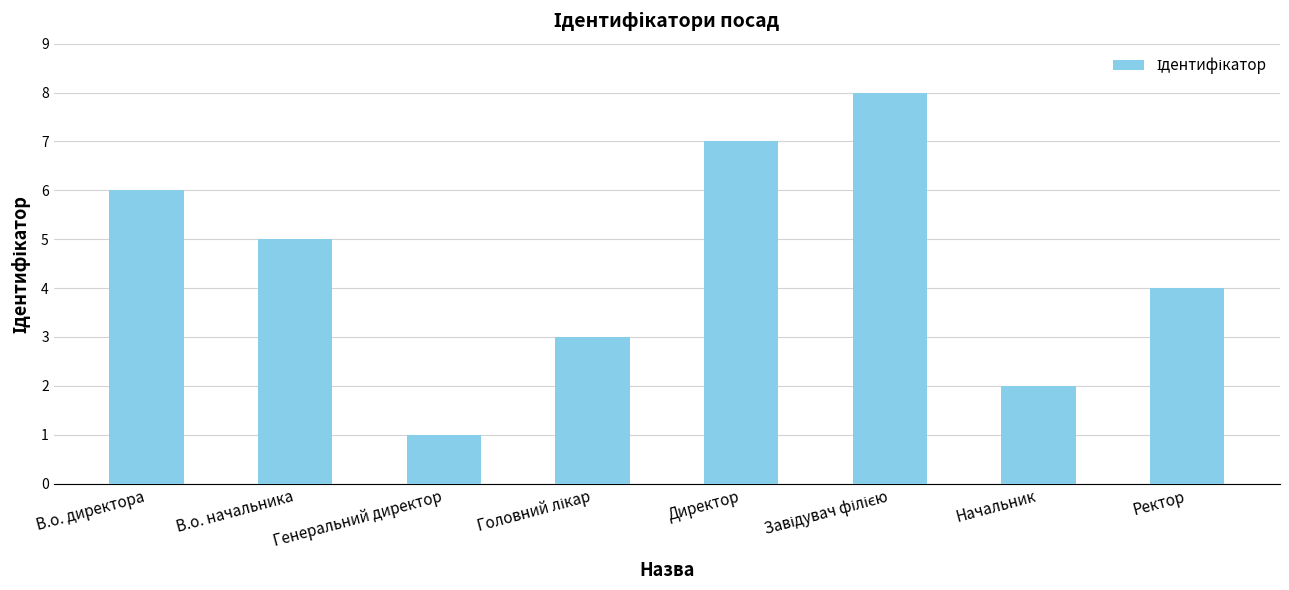

What is the change in value from Директор to Ректор?

-3